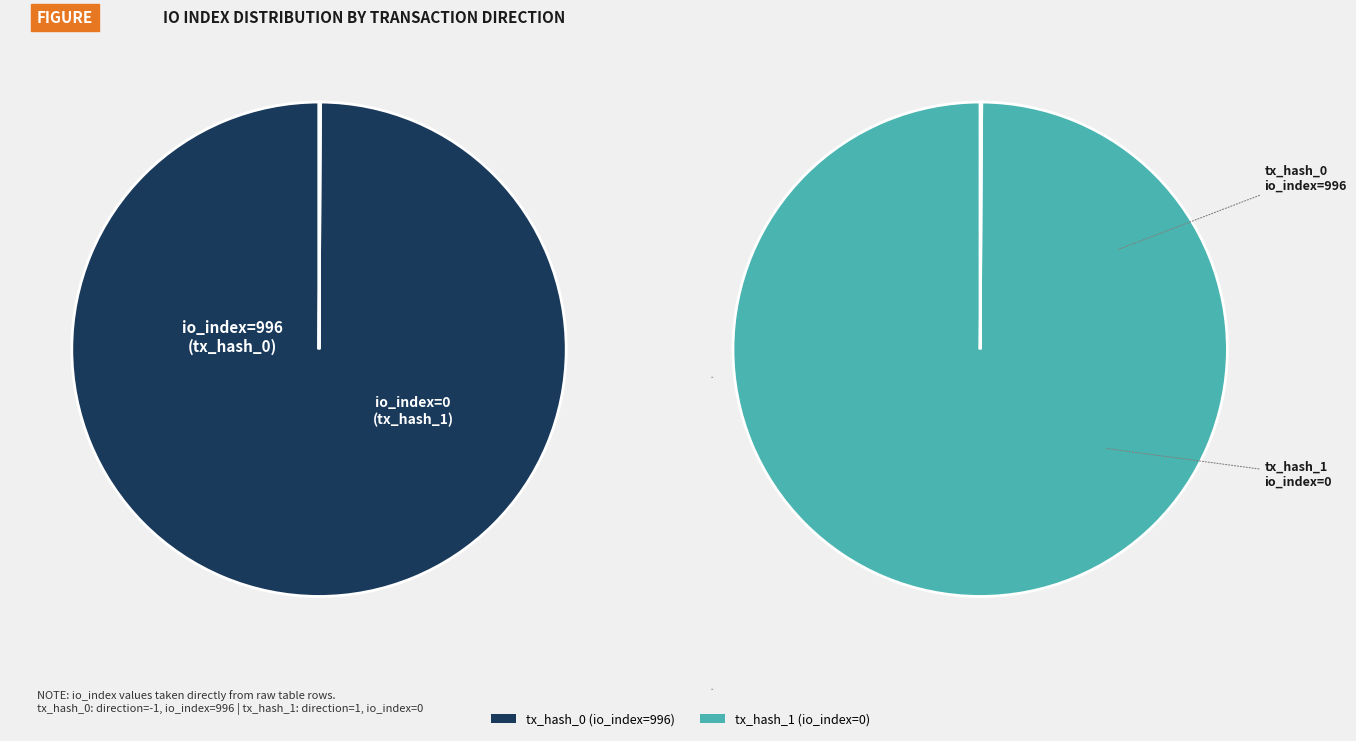

Is there a majority slice in this chart?

Yes